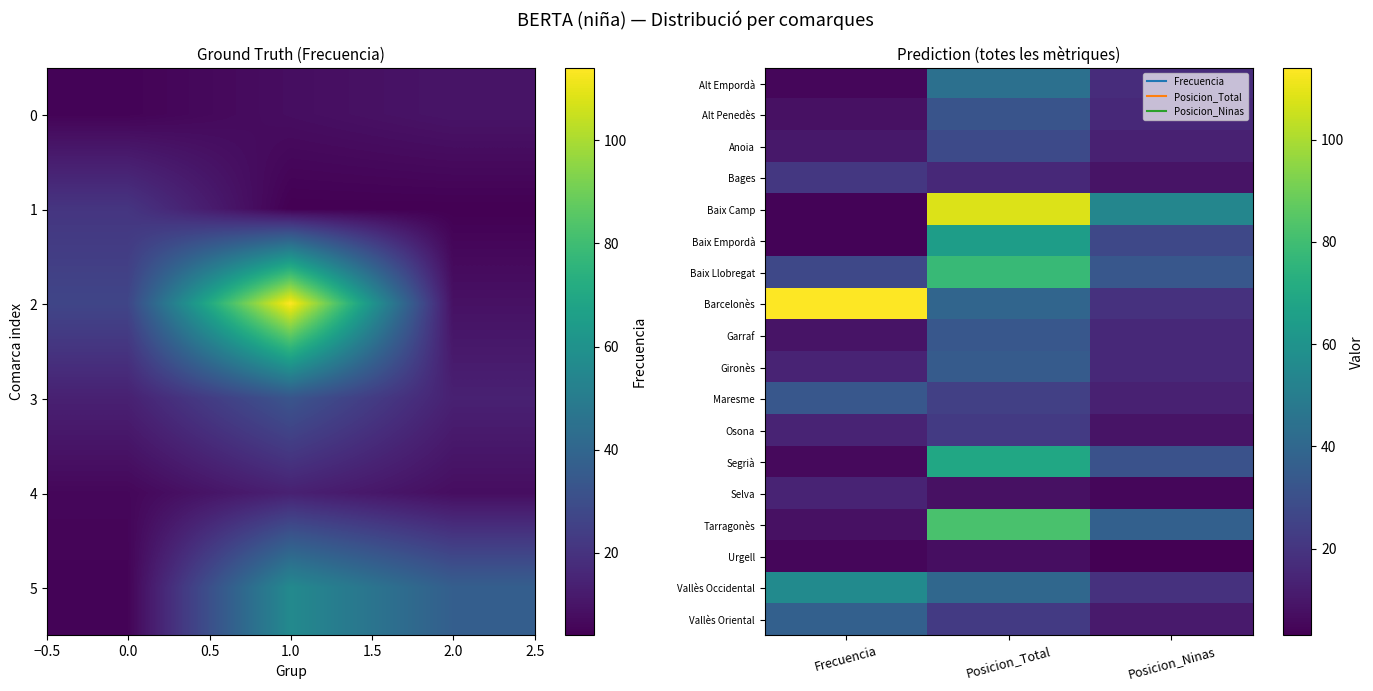

How many values in the Selva series exceed 8?

1